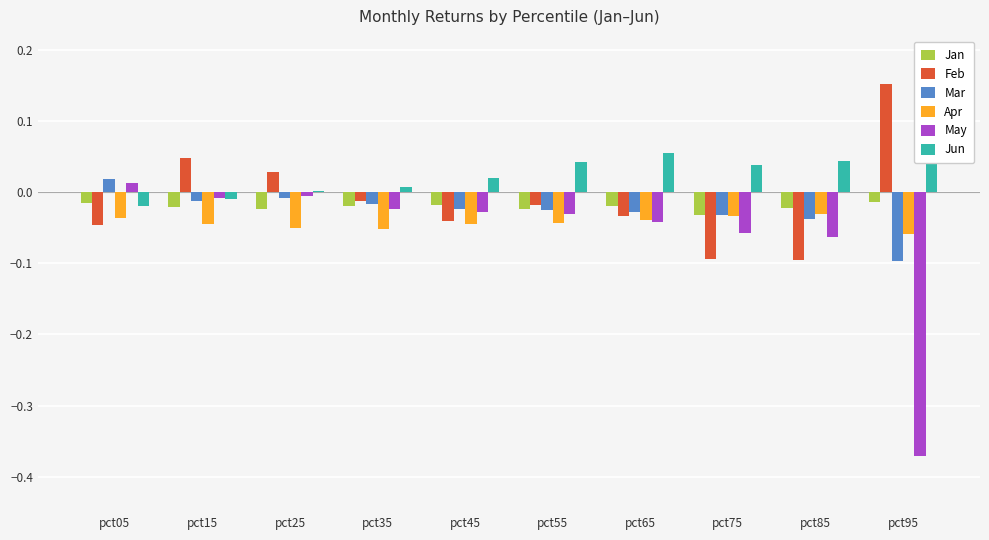

What are all the series names shown in the legend?

Jan, Feb, Mar, Apr, May, Jun